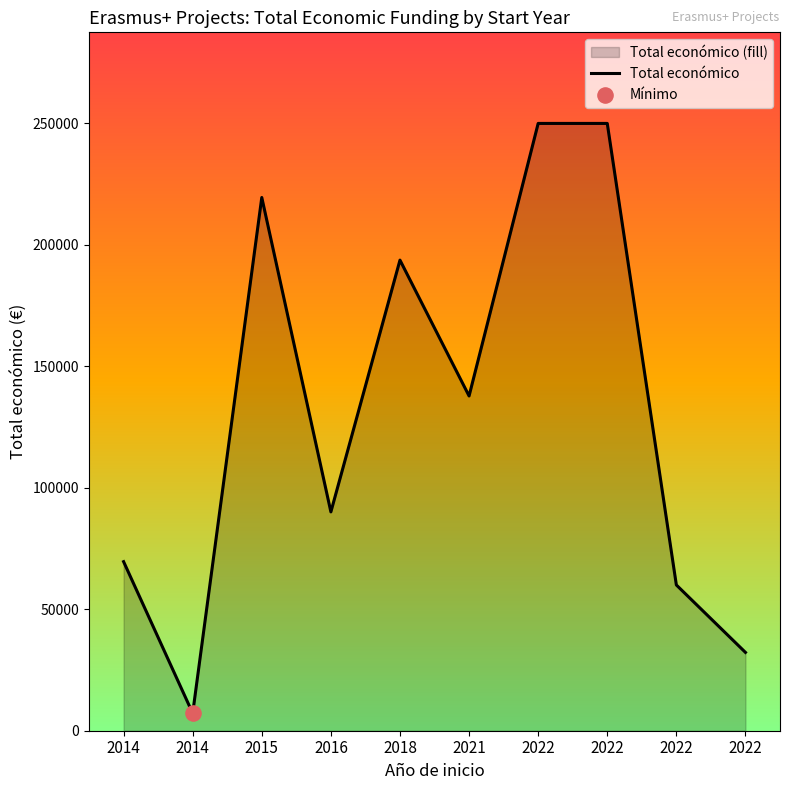

What is the change in value from 2022 to 2022?

-190000